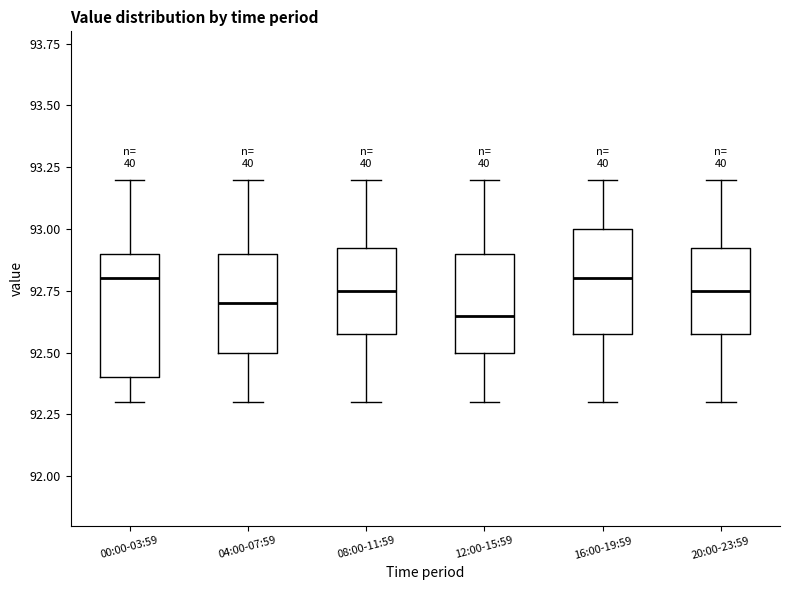

Where is the upper edge of the box for 04:00-07:59 on the y-axis? The values are not printed on the chart, so give them approximately, as read against the axis.

92.90